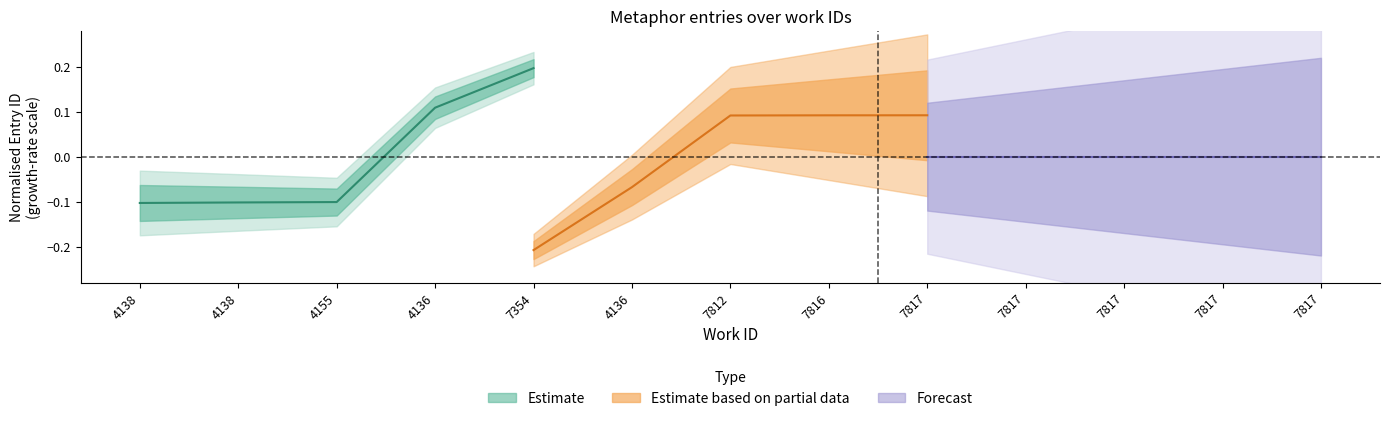

After their last crossing, which series has the higher values: Estimate based on partial data or Estimate?

Estimate